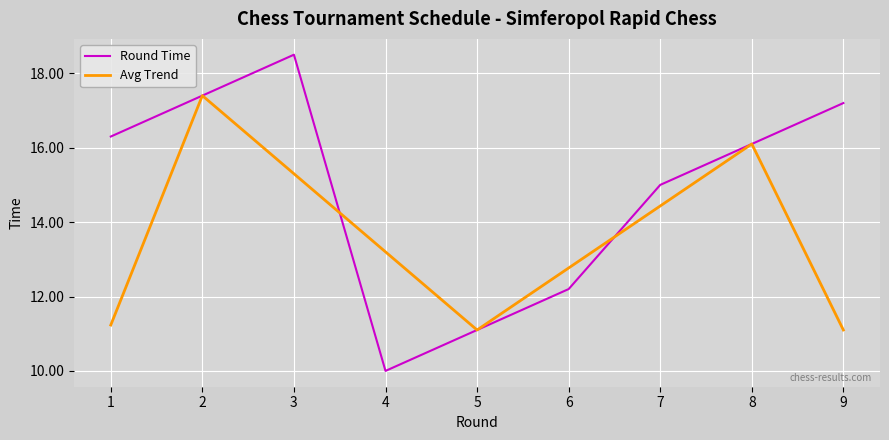

What is the difference between the highest and lowest values at 1?

5.1